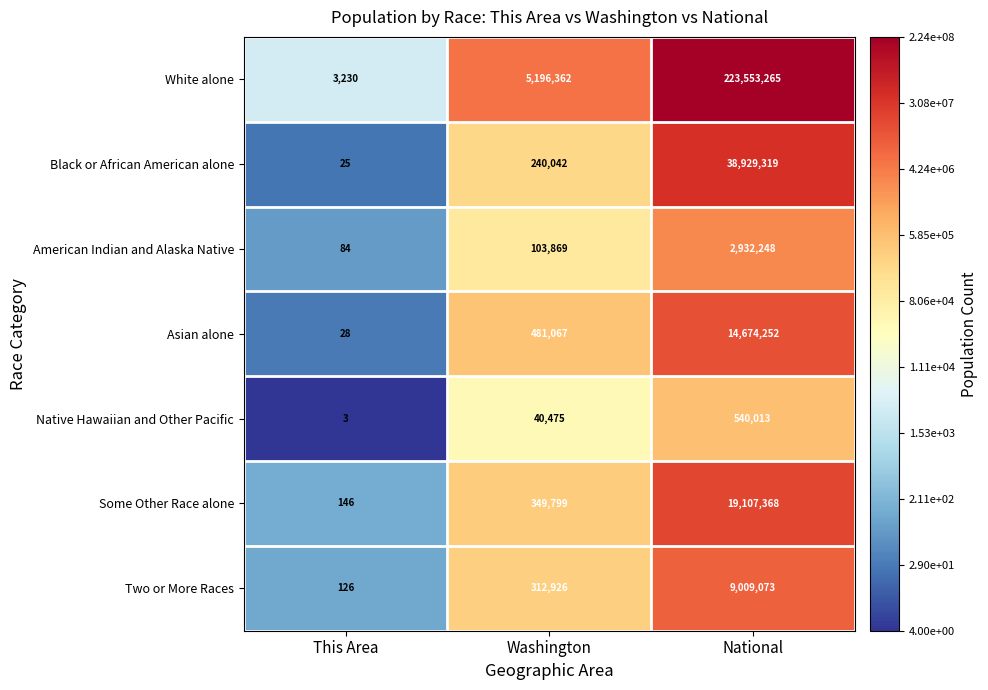

What is the greatest value displayed?

223553265